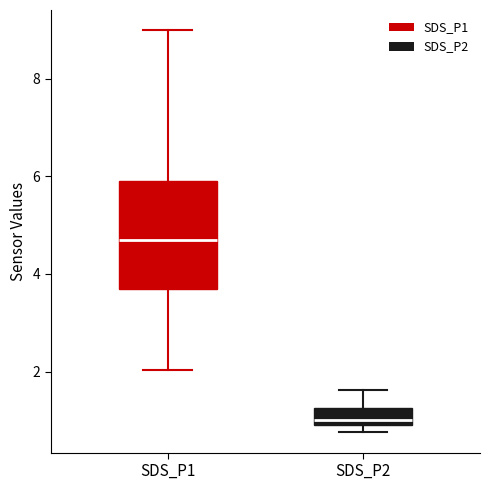

Which box is the tallest, from its lower edge to its upper edge?

SDS_P1